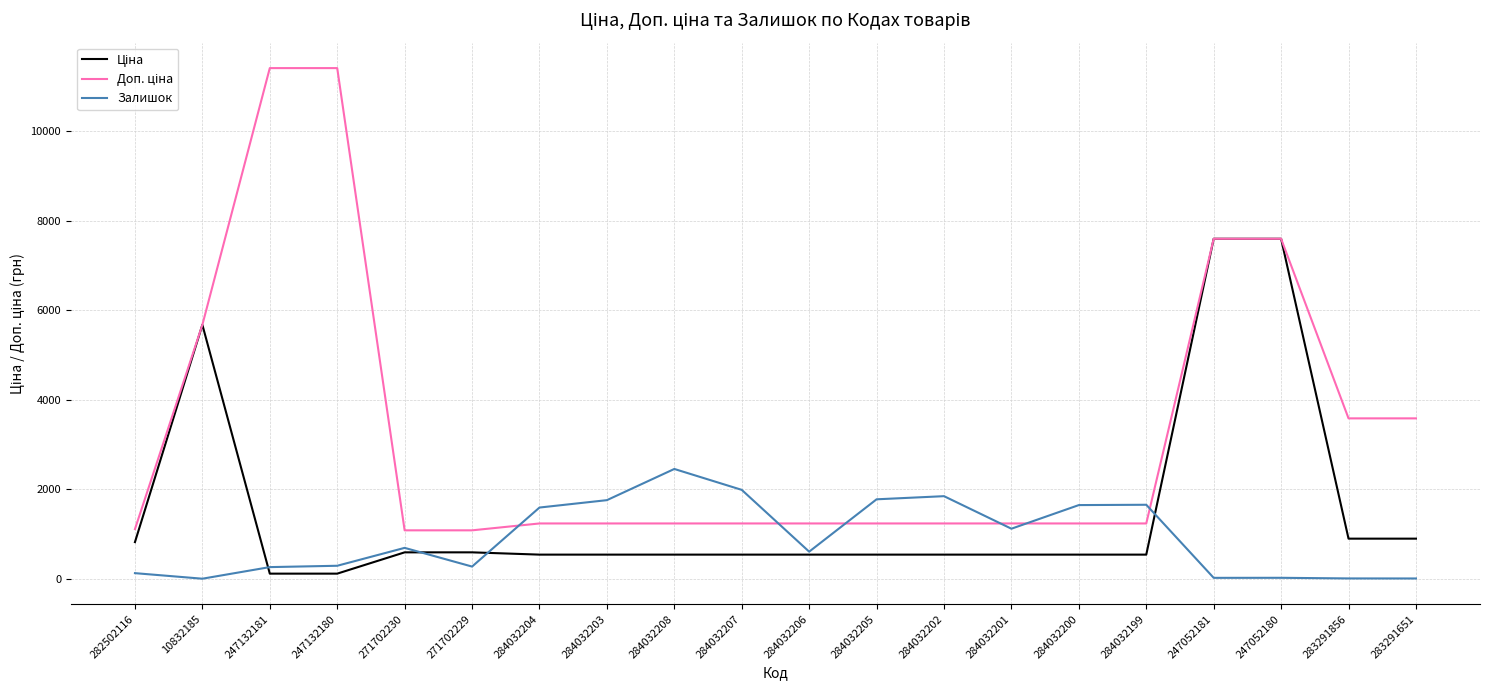

Is it true that Залишок equals 1775.0 at 284032205?

True